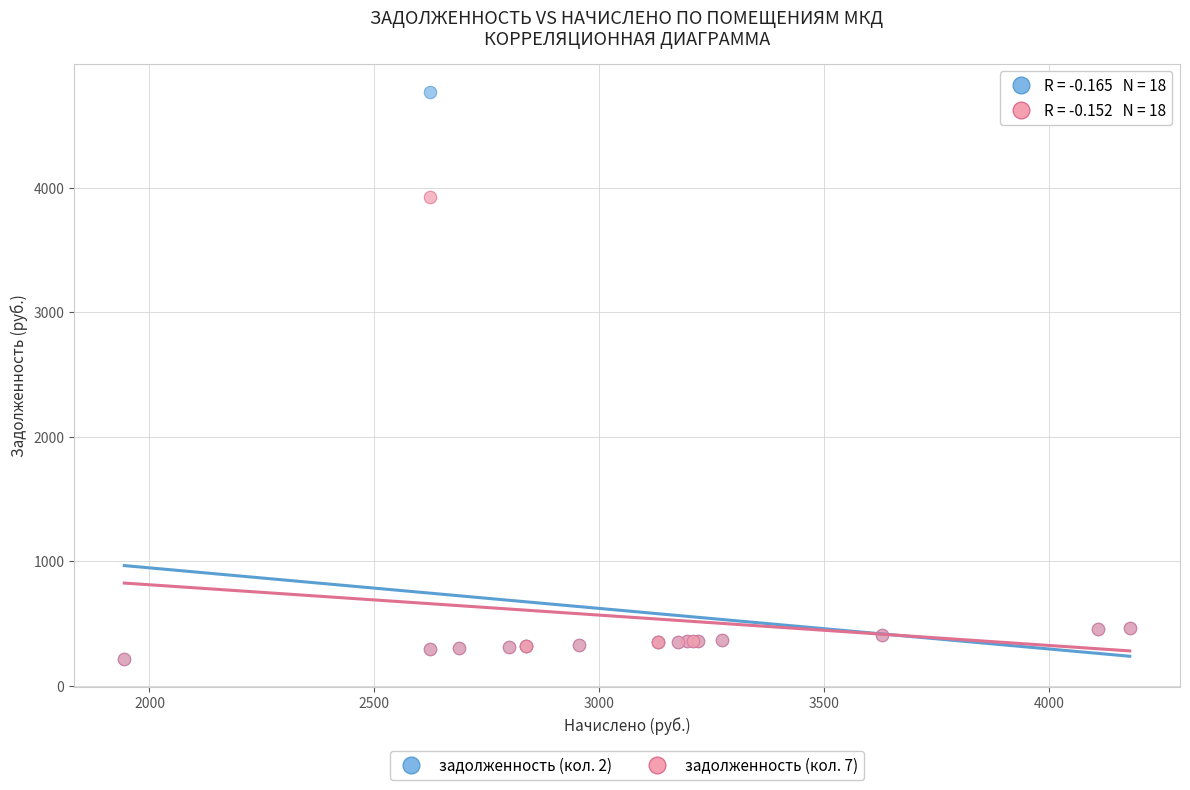

Across all series, what Y value is closest to 2493?

3929.1